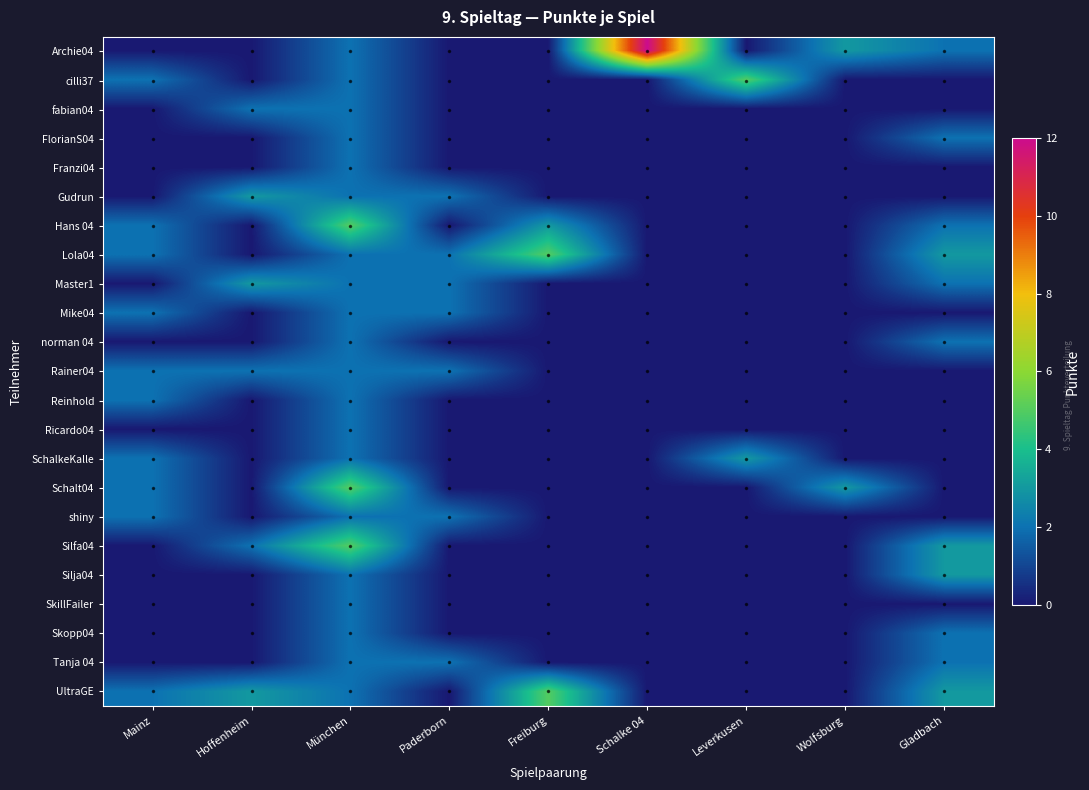

What is the total value across all series at Hoffenheim?

15